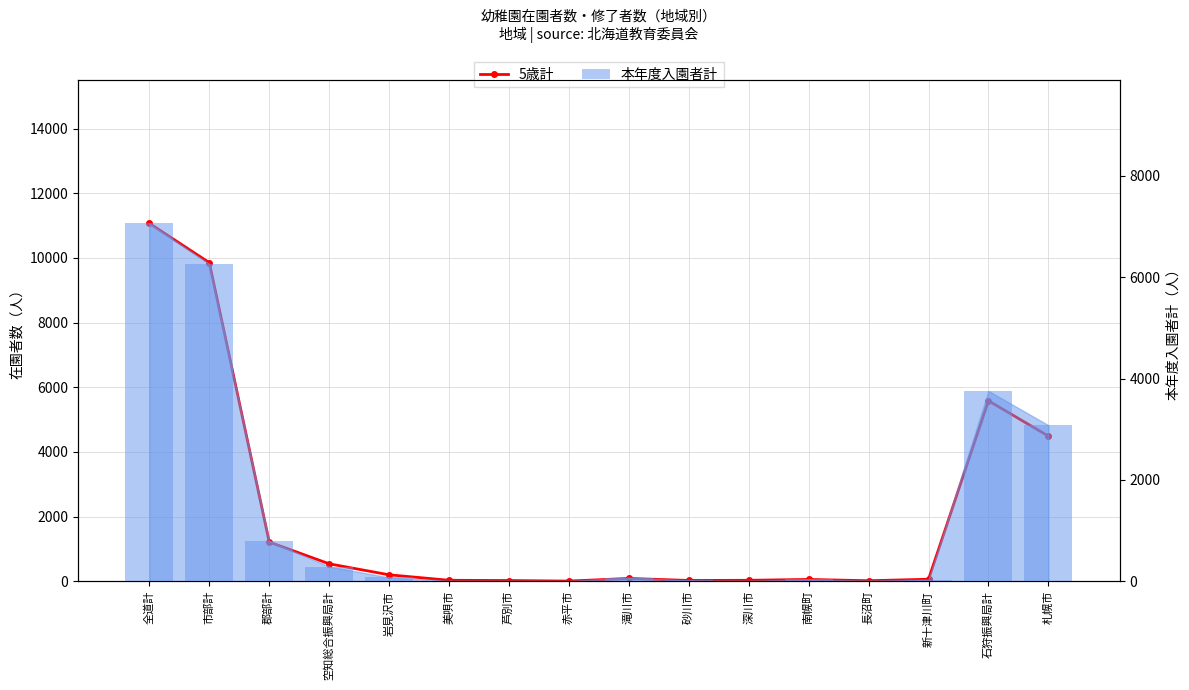

Reading left to right, transcribe all the data shown in this chart.

全道計=11066	市部計=9853	郡部計=1213	空知総合振興局計=540	岩見沢市=200	美唄市=31	芦別市=23	赤平市=6	滝川市=88	砂川市=25	深川市=30	南幌町=57	長沼町=17	新十津川町=63	石狩振興局計=5582	札幌市=4489